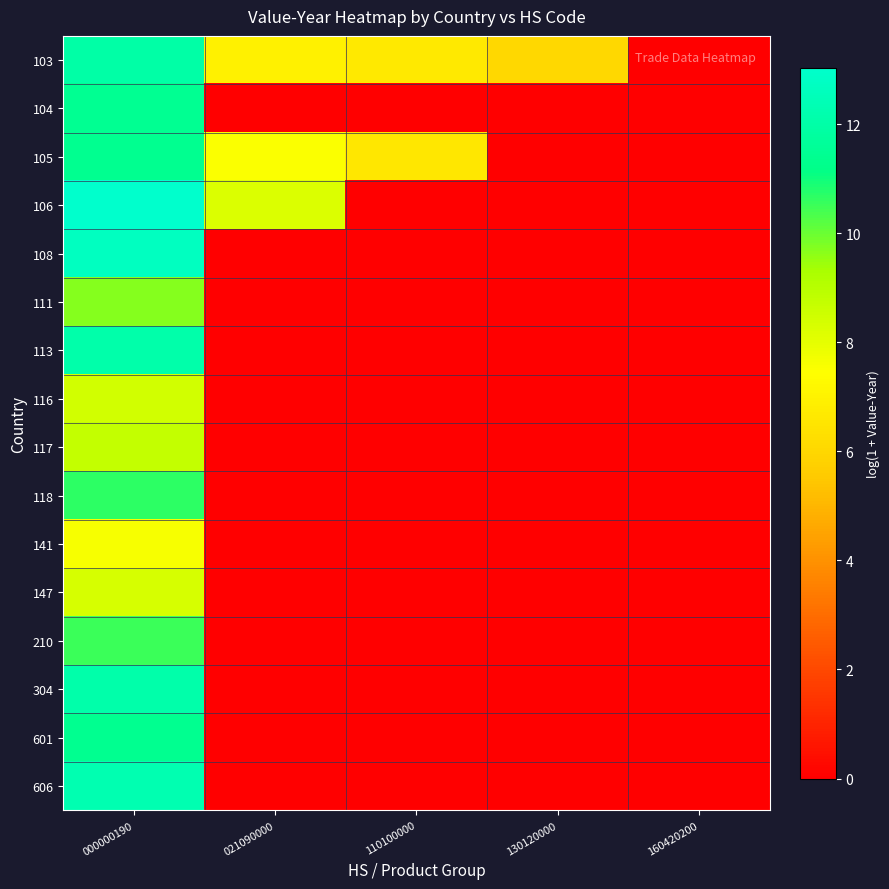

Reading left to right, transcribe all the data shown in this chart.

103: 000000190=12.0	021090000=6.9	110100000=6.7	130120000=6.0	160420200=0.0
104: 000000190=11.4	021090000=0.0	110100000=0.0	130120000=0.0	160420200=0.0
105: 000000190=11.4	021090000=7.5	110100000=6.6	130120000=0.0	160420200=0.0
106: 000000190=13.0	021090000=8.2	110100000=0.0	130120000=0.0	160420200=0.0
108: 000000190=12.7	021090000=0.0	110100000=0.0	130120000=0.0	160420200=0.0
111: 000000190=9.7	021090000=0.0	110100000=0.0	130120000=0.0	160420200=0.0
113: 000000190=12.1	021090000=0.0	110100000=0.0	130120000=0.0	160420200=0.0
116: 000000190=8.4	021090000=0.0	110100000=0.0	130120000=0.0	160420200=0.0
117: 000000190=8.7	021090000=0.0	110100000=0.0	130120000=0.0	160420200=0.0
118: 000000190=10.7	021090000=0.0	110100000=0.0	130120000=0.0	160420200=0.0
141: 000000190=7.6	021090000=0.0	110100000=0.0	130120000=0.0	160420200=0.0
147: 000000190=8.3	021090000=0.0	110100000=0.0	130120000=0.0	160420200=0.0
210: 000000190=10.5	021090000=0.0	110100000=0.0	130120000=0.0	160420200=0.0
304: 000000190=12.1	021090000=0.0	110100000=0.0	130120000=0.0	160420200=0.0
601: 000000190=11.4	021090000=0.0	110100000=0.0	130120000=0.0	160420200=0.0
606: 000000190=12.3	021090000=0.0	110100000=0.0	130120000=0.0	160420200=0.0